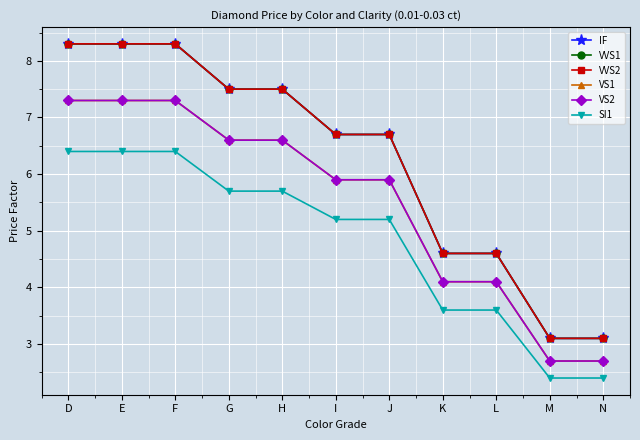

At which label does VVS1 first exceed 6?

D